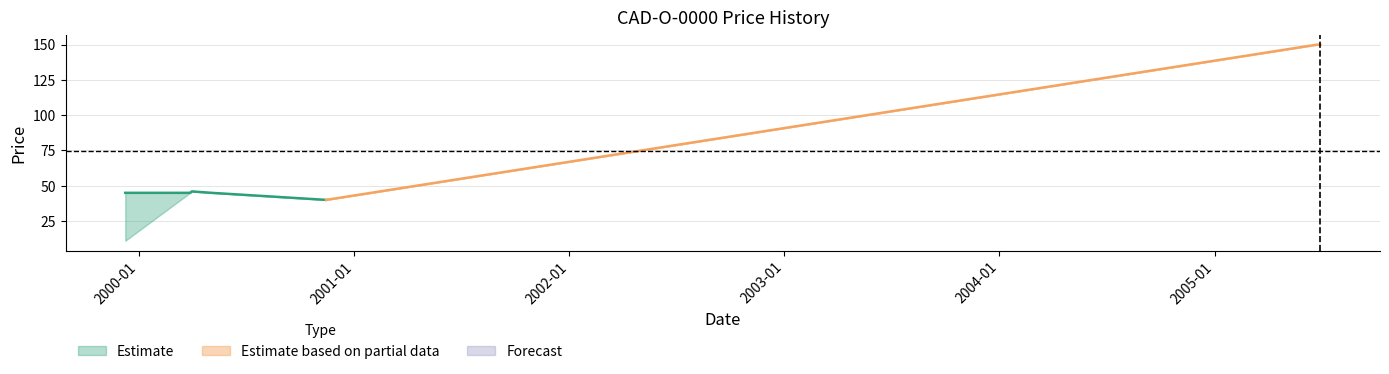

True or false: Close and Open intersect in this chart.

False